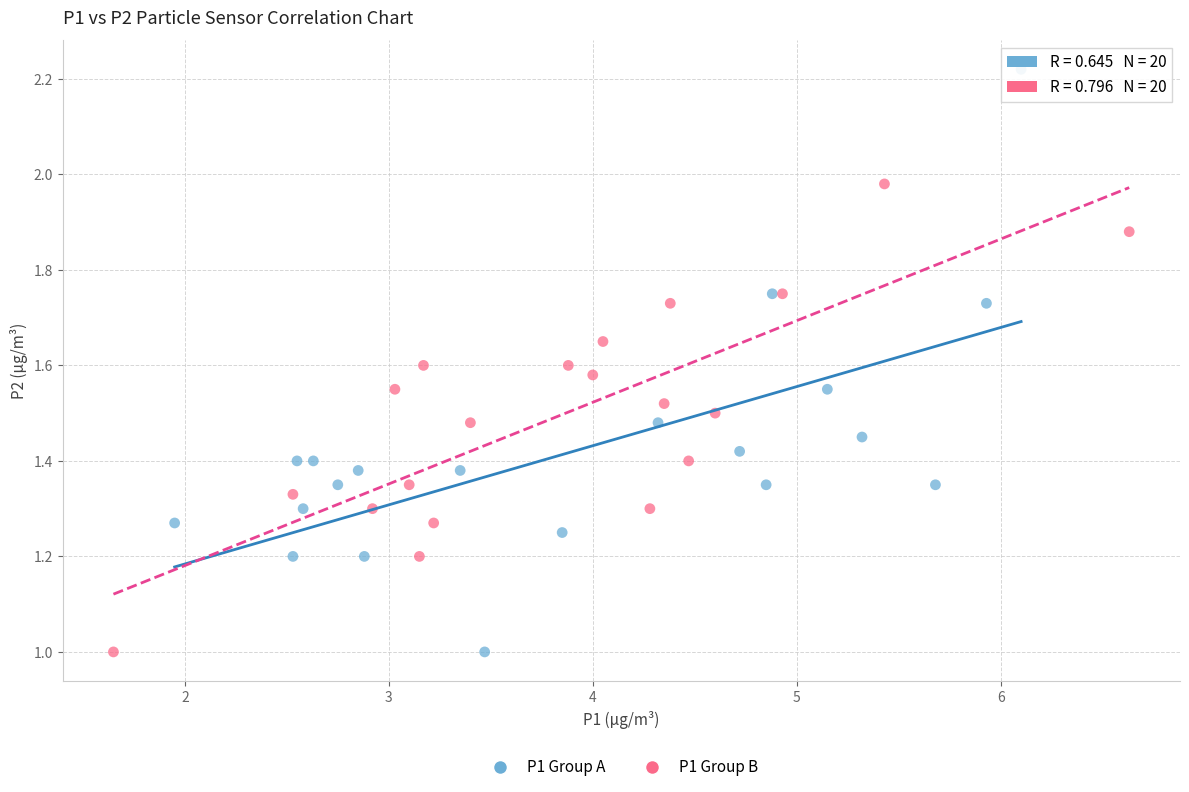

Which series has the largest Y range (max minus min)?

P1 Group A